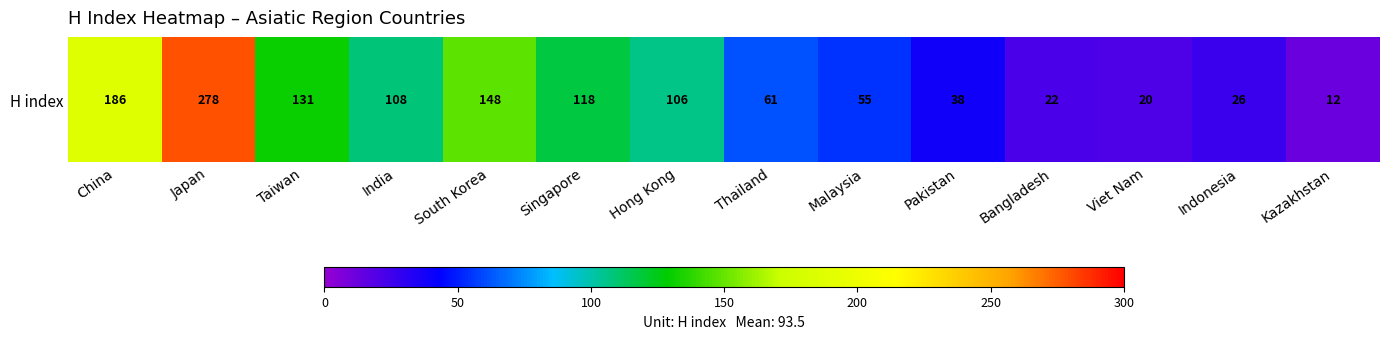

Reading right to left, extract all data points from this chart.

Kazakhstan=12	Indonesia=26	Viet Nam=20	Bangladesh=22	Pakistan=38	Malaysia=55	Thailand=61	Hong Kong=106	Singapore=118	South Korea=148	India=108	Taiwan=131	Japan=278	China=186